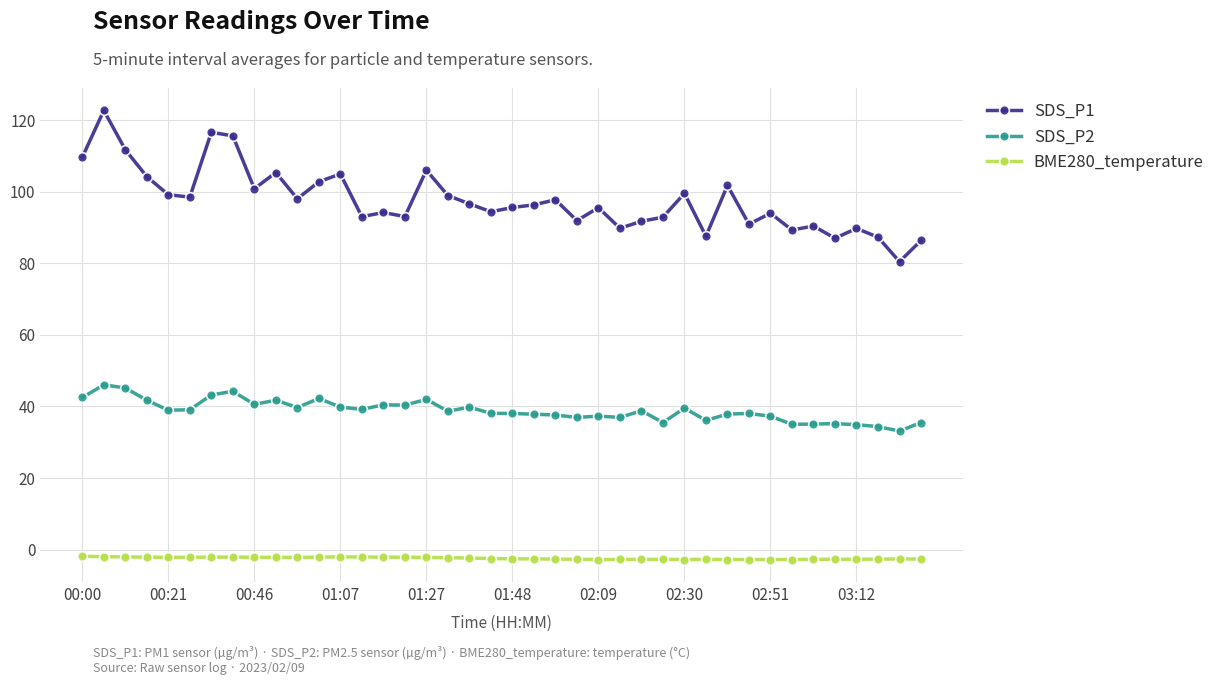

Which series has the largest total across all categories?

SDS_P1